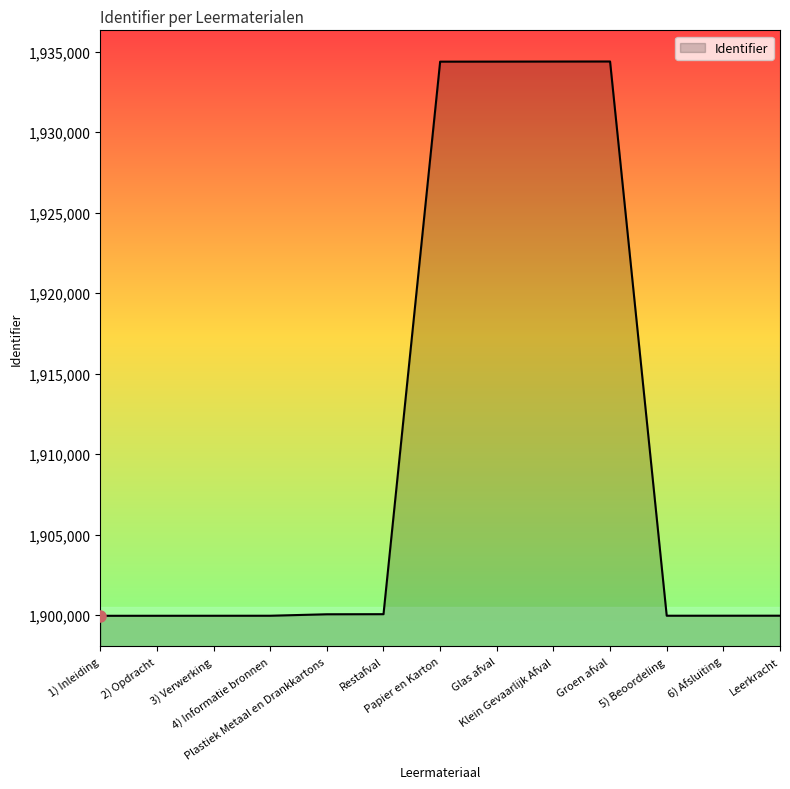

What is the greatest value displayed?

1934381